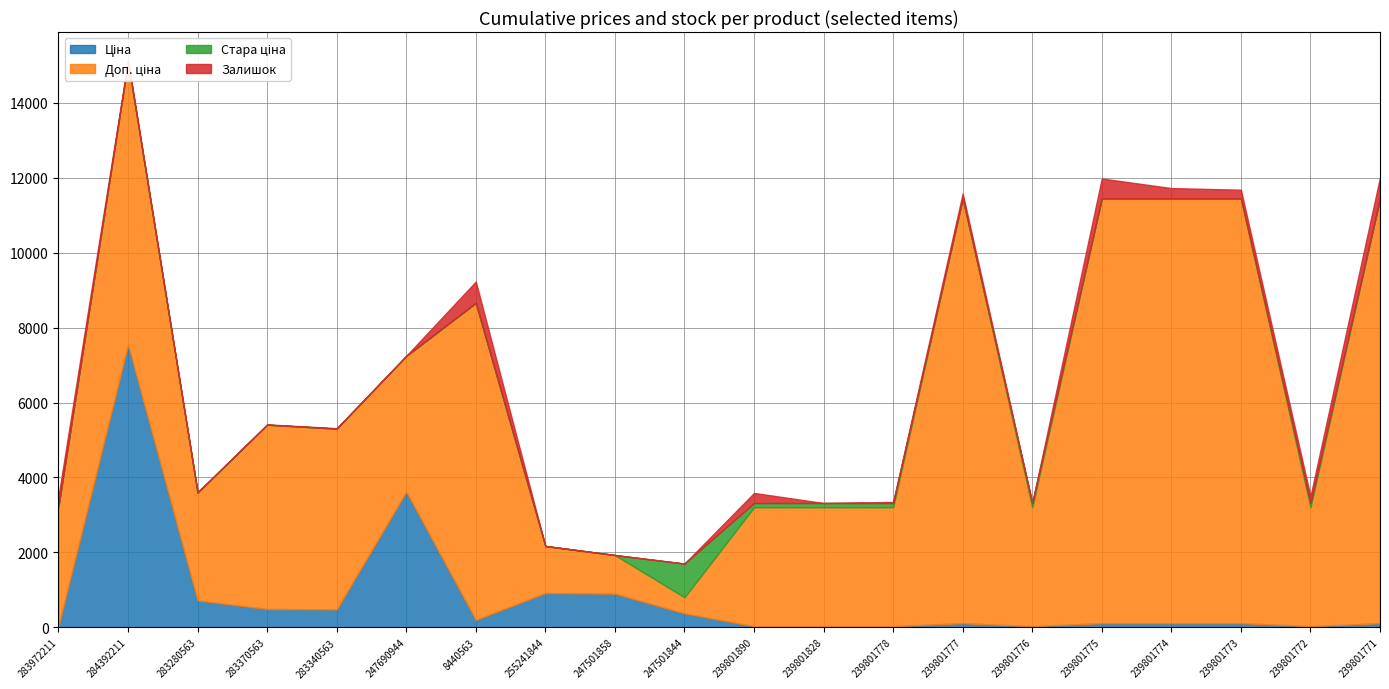

How many categories are shown in the chart?

20